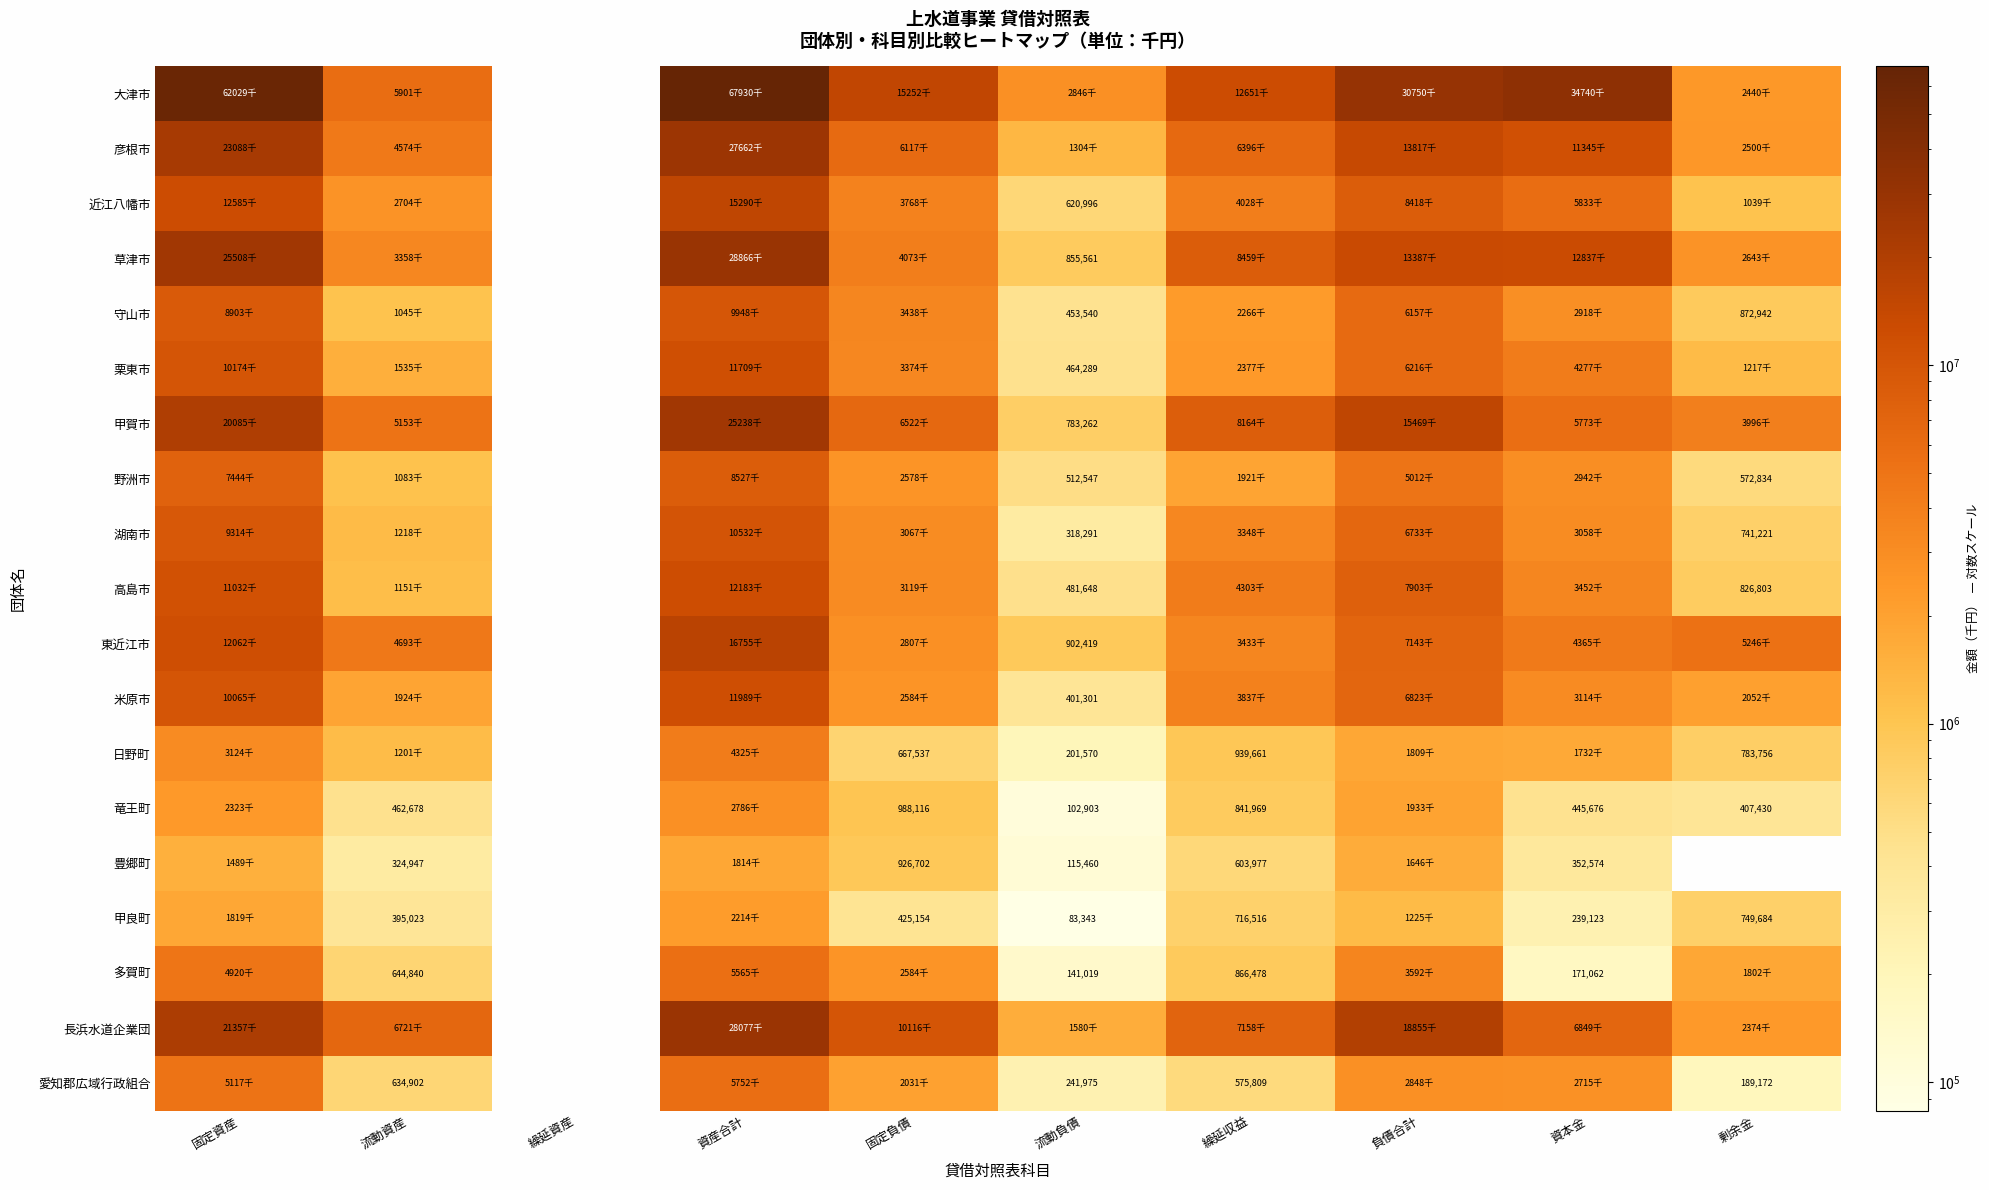

What is the spread (max minus min) of values at 固定負債?

14826696.0